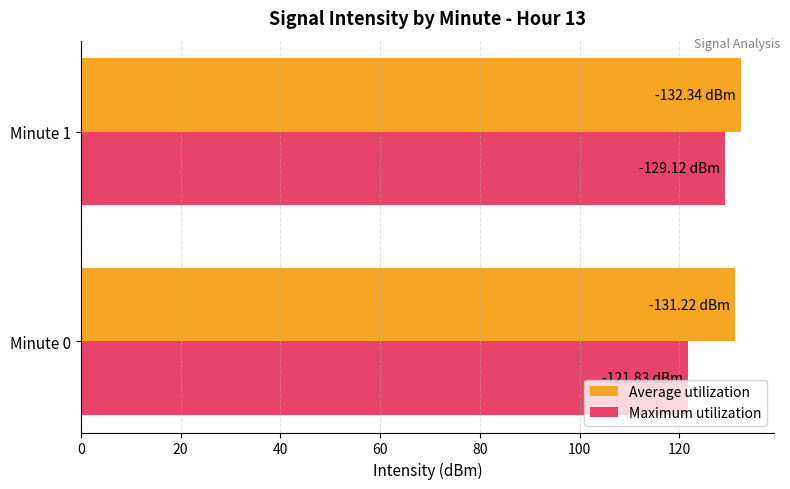

At which category is the sum across all series the highest?

Minute 1